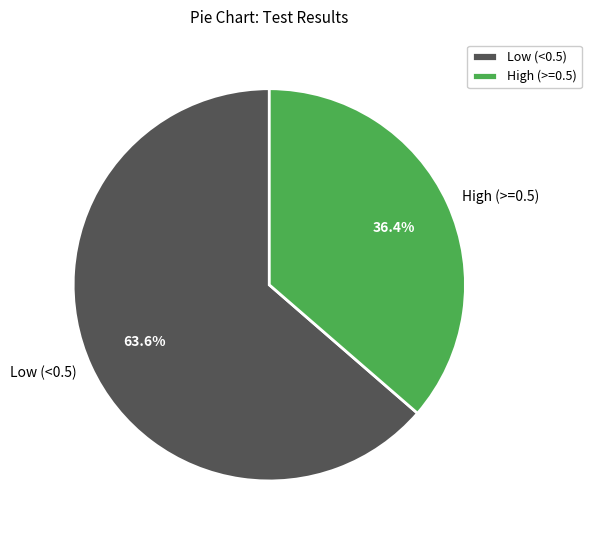

Is the sum of High (>=0.5) and Low (<0.5) greater than half?

Yes